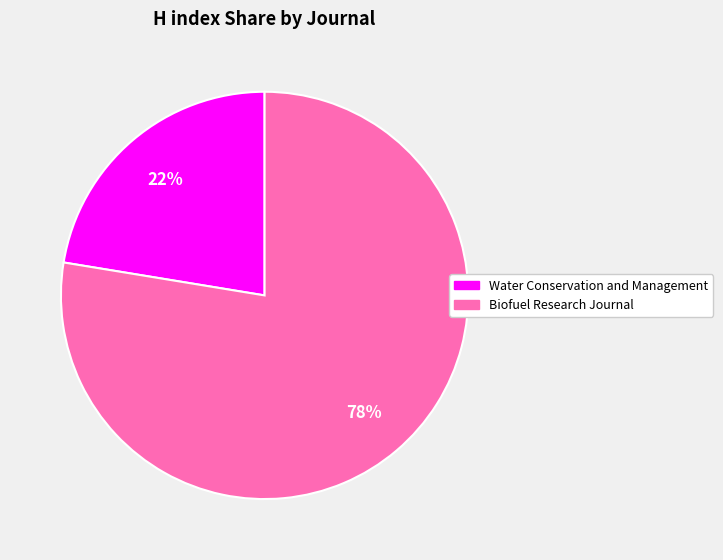

The Biofuel Research Journal slice represents 78% of the pie. True or false?

True